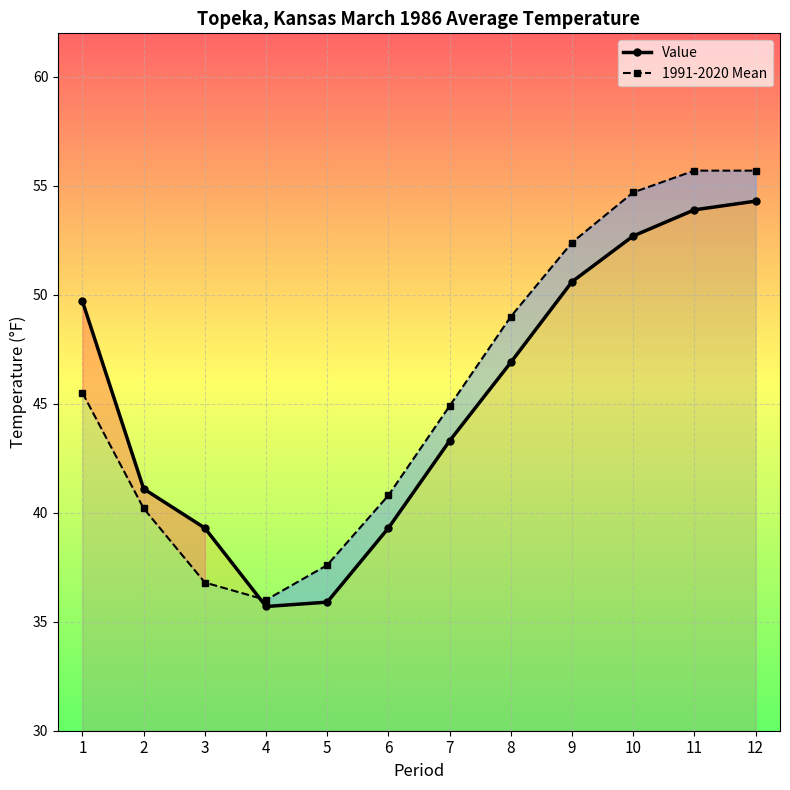

What is the value of the Value point at the 7th from the left?

43.3